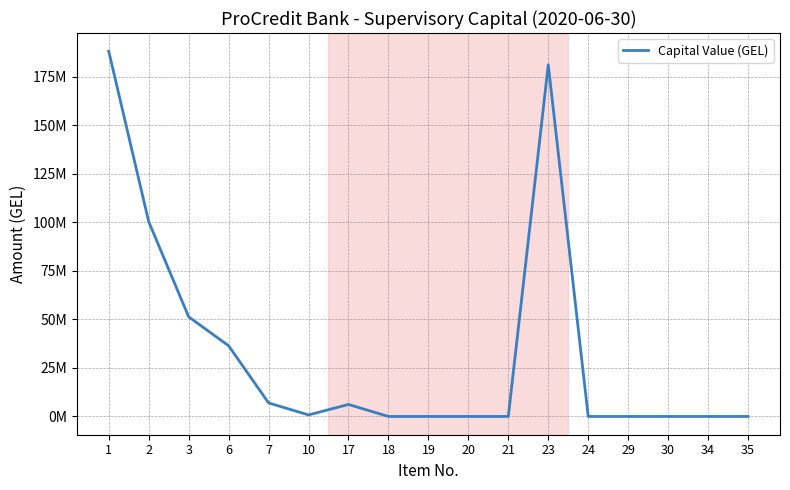

List the labels in order of value, largest first.

1, 23, 2, 3, 6, 7, 17, 10, 18, 19, 20, 21, 24, 29, 30, 34, 35